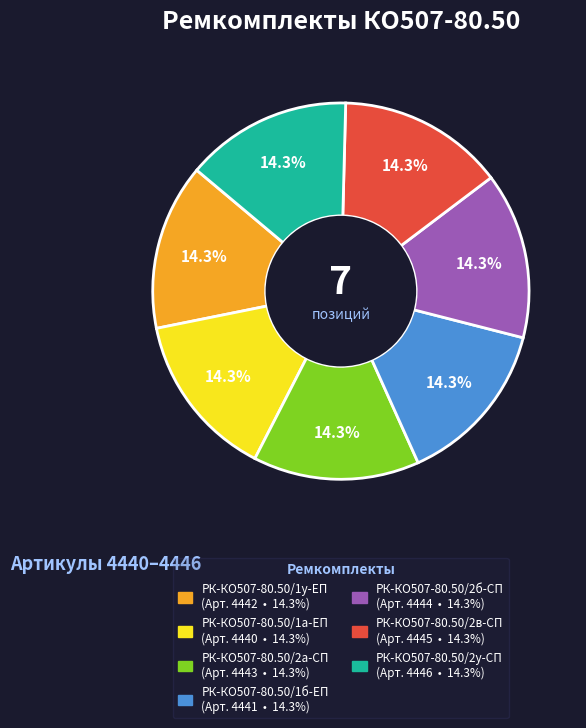

Is it true that РК-КО507-80.50/2у-СП is 21% of the pie?

False